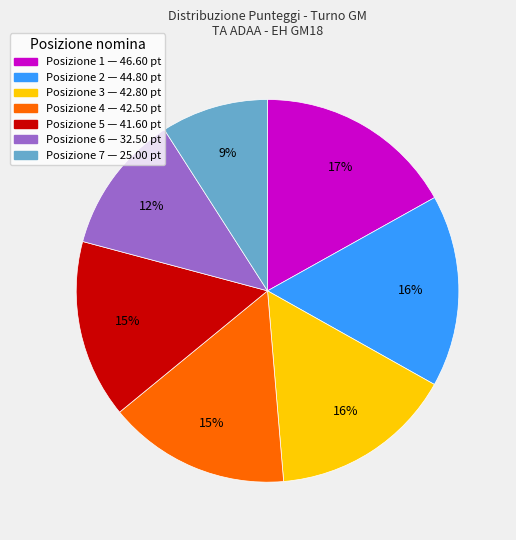

To the nearest percent, what is the difference between the largest and smallest slice percentages?

8%